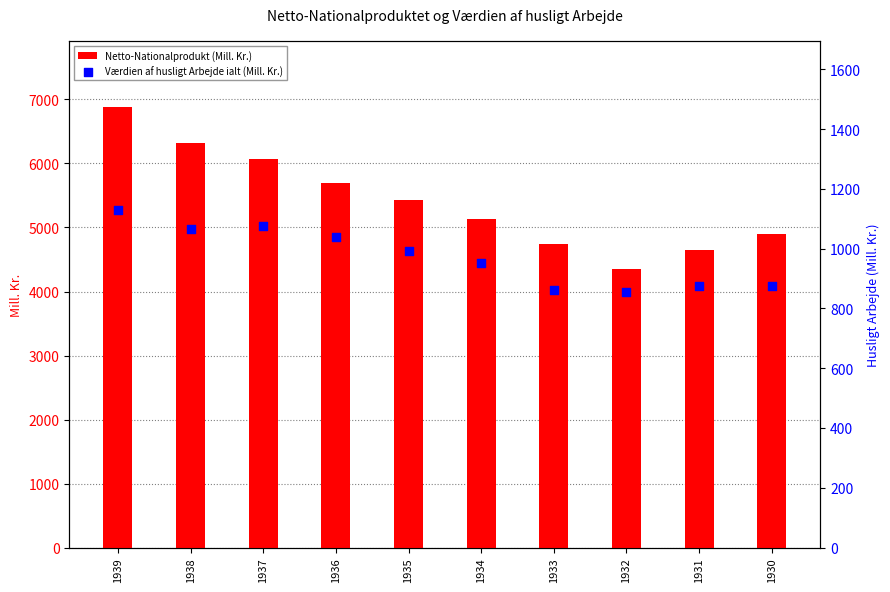

At how many categories does at least one series exceed 1440?

10